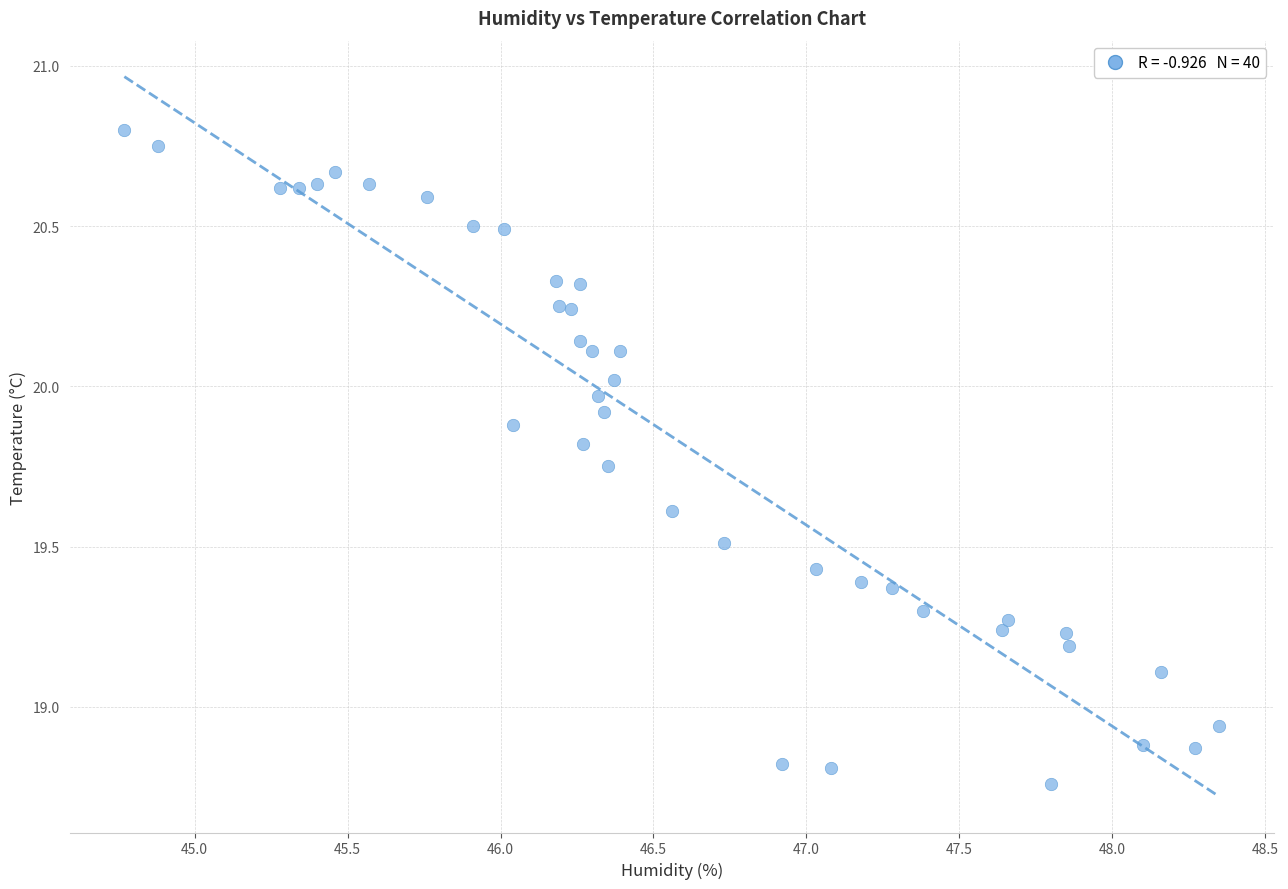

What is the range of X values (max minus min)?

3.6